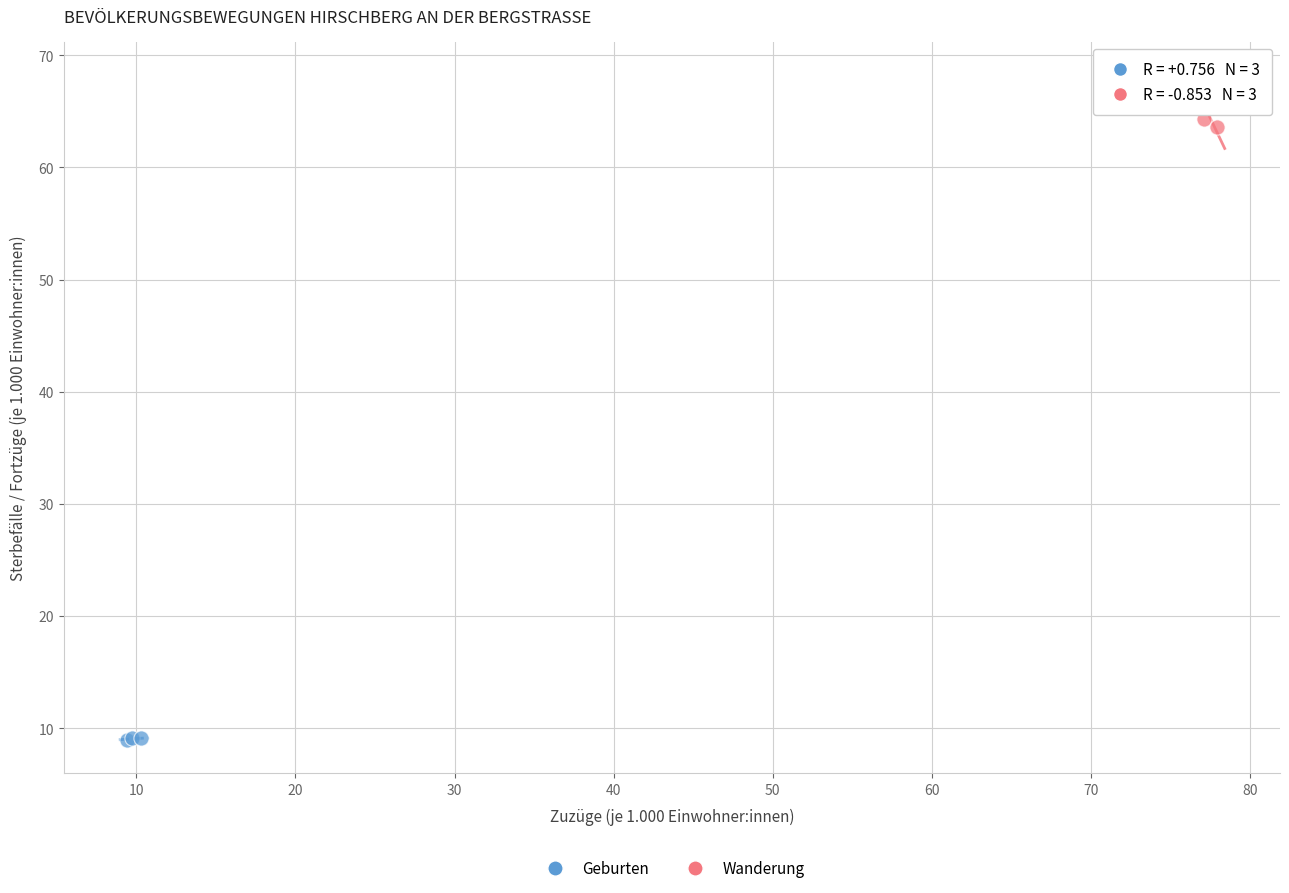

Which series contains the highest Y value?

Wanderung